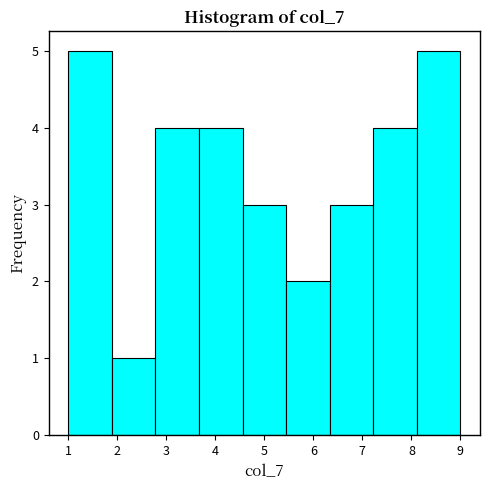

How tall is the bar that spans 6.3 to 7.2 on the x-axis? Neither the bar edges nor the heights are printed on the chart, so give them approximately, as read against the axes.

3